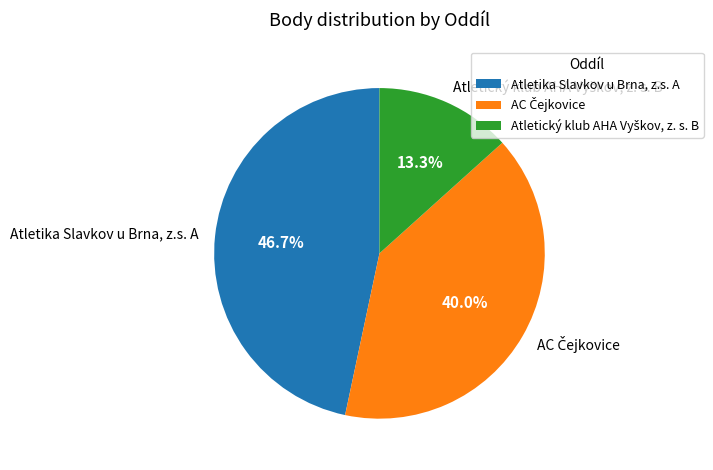

Does Atletika Slavkov u Brna, z.s. A represent more than half of the total?

No